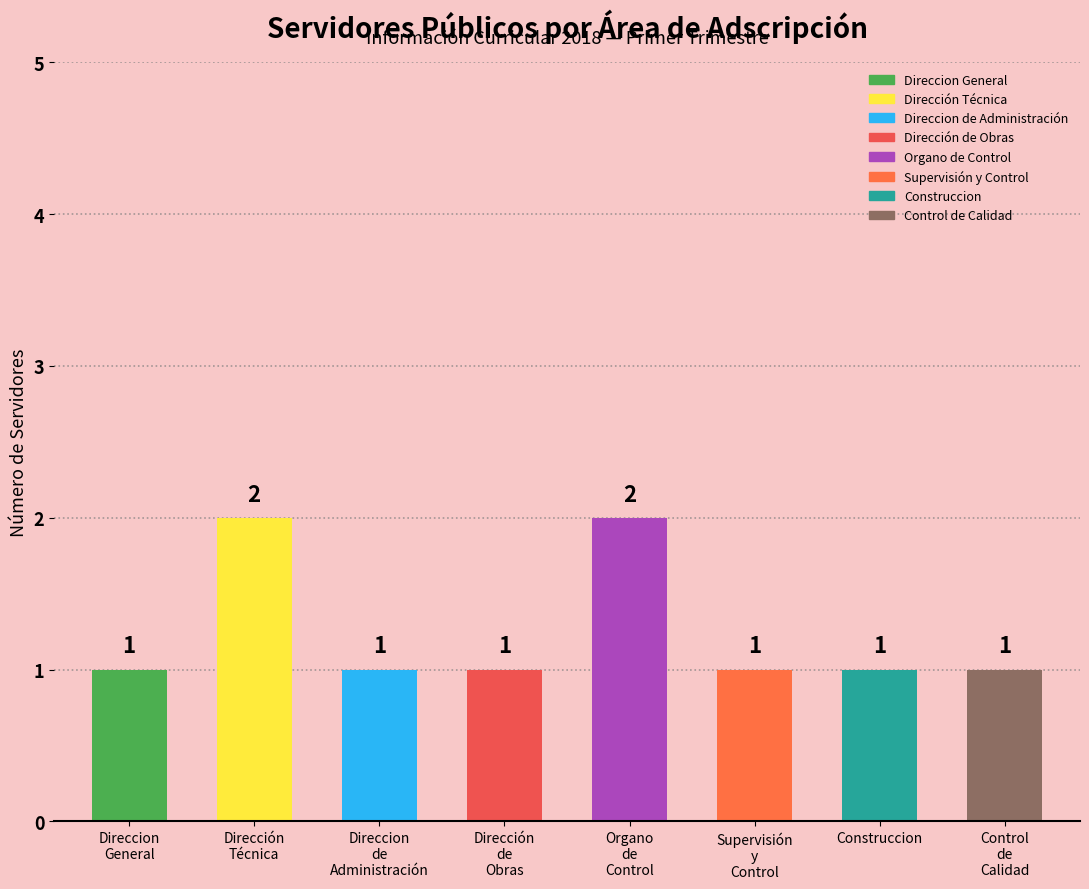

What is the average value?

1